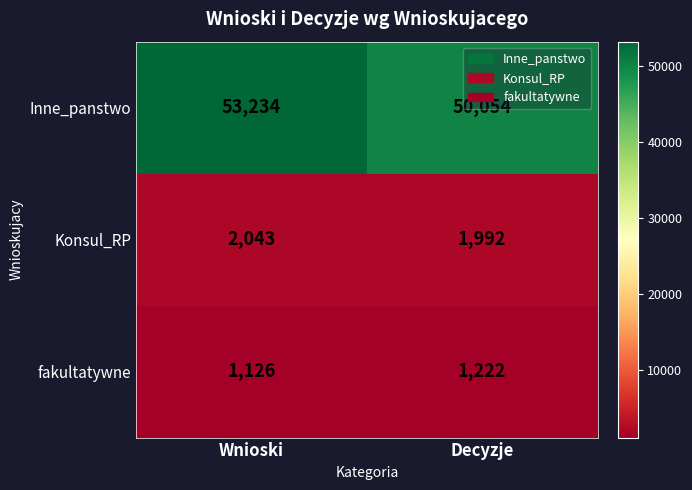

Which label corresponds to the largest value in the chart?

Wnioski